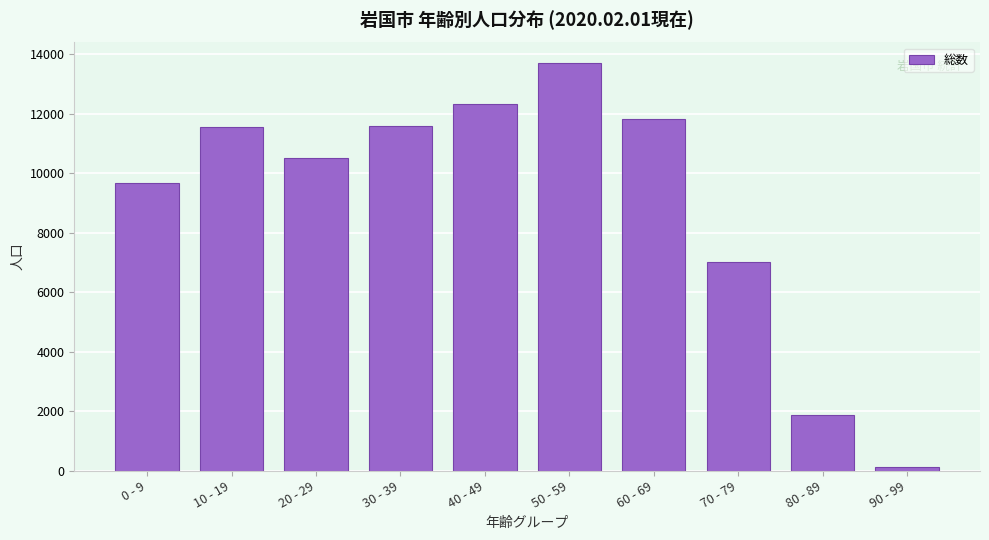

Is it true that the value at 60 - 69 is 15556?

False